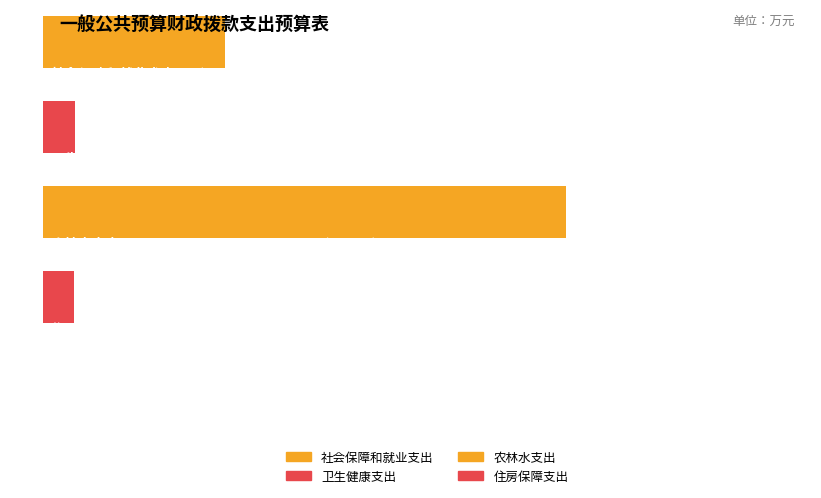

At which label does the data first exceed 144?

社会保障和就业支出